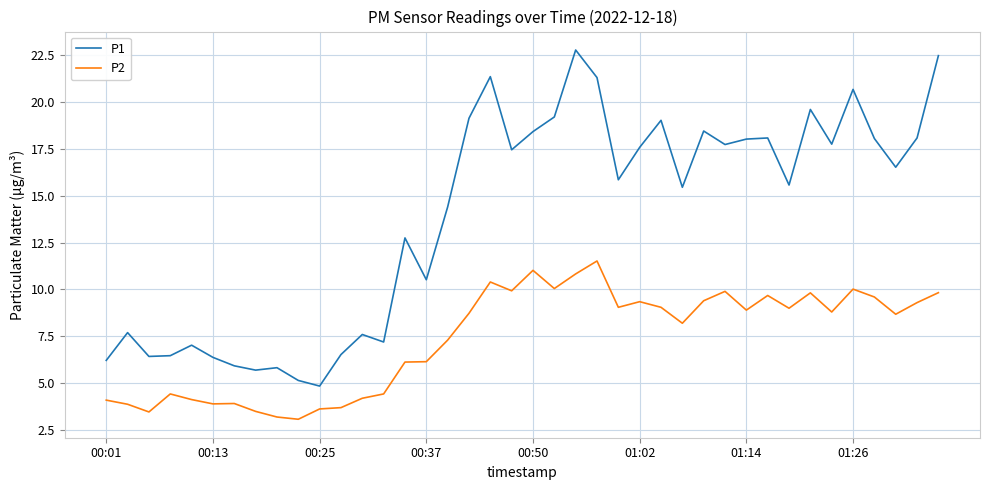

In P1, how many points are lower than both neighbors (excluding endpoints)?

12